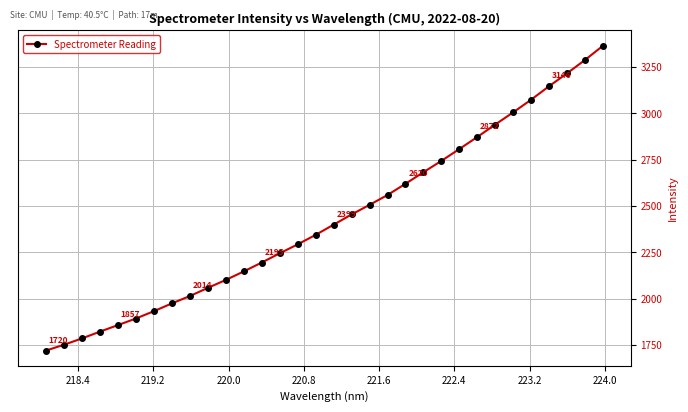

What is the value of the 16th point from the left?

2344.0